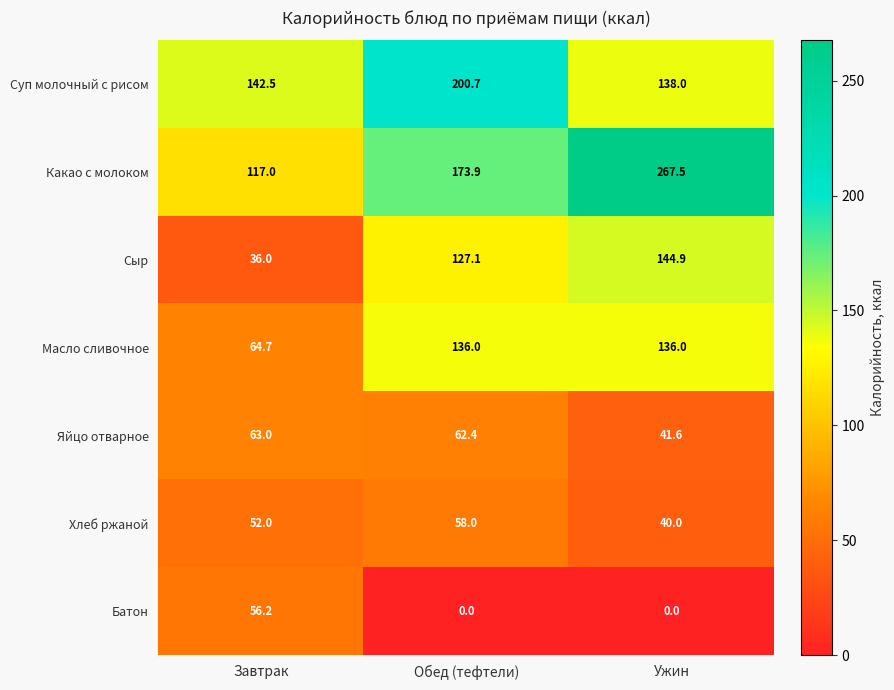

Which category has the highest value in the Суп молочный с рисом series?

Обед (тефтели)